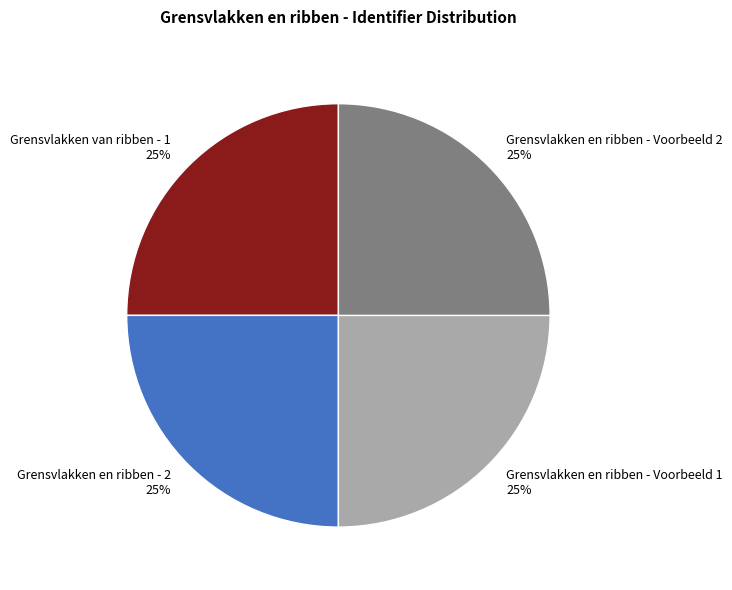

Is it true that Grensvlakken en ribben - Voorbeeld 2 is 34% of the pie?

False